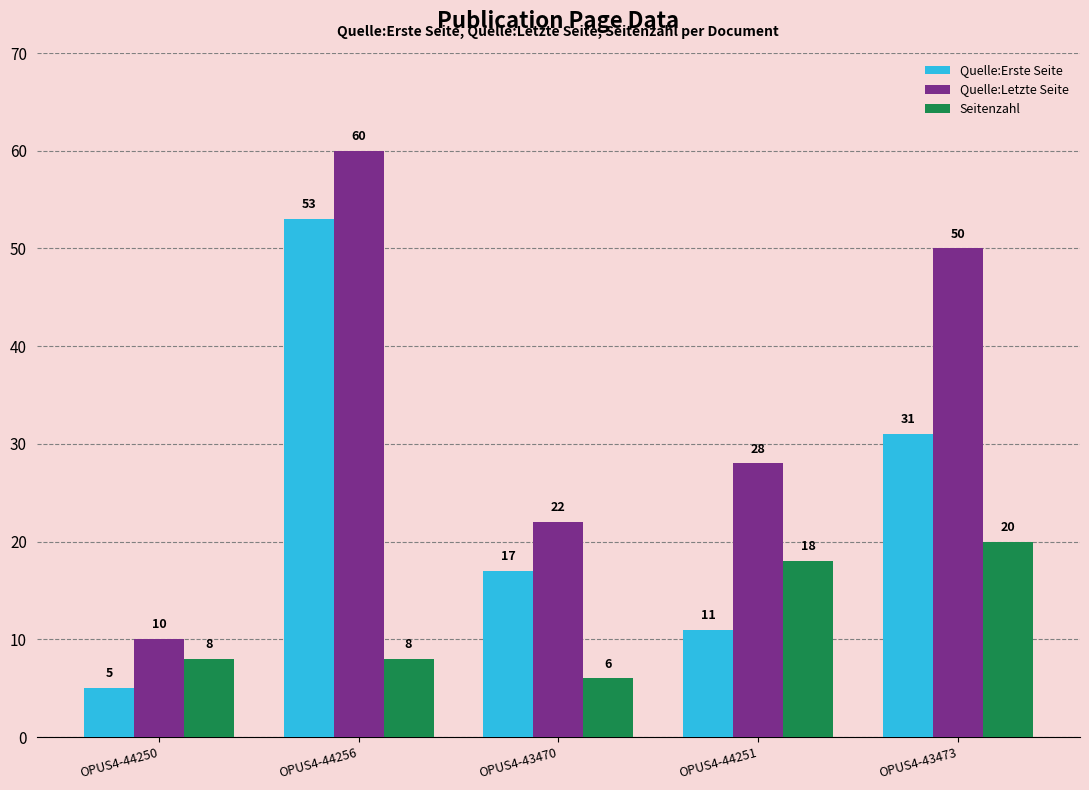

Rank the series by their average value, from lowest to highest.

Seitenzahl, Quelle:Erste Seite, Quelle:Letzte Seite